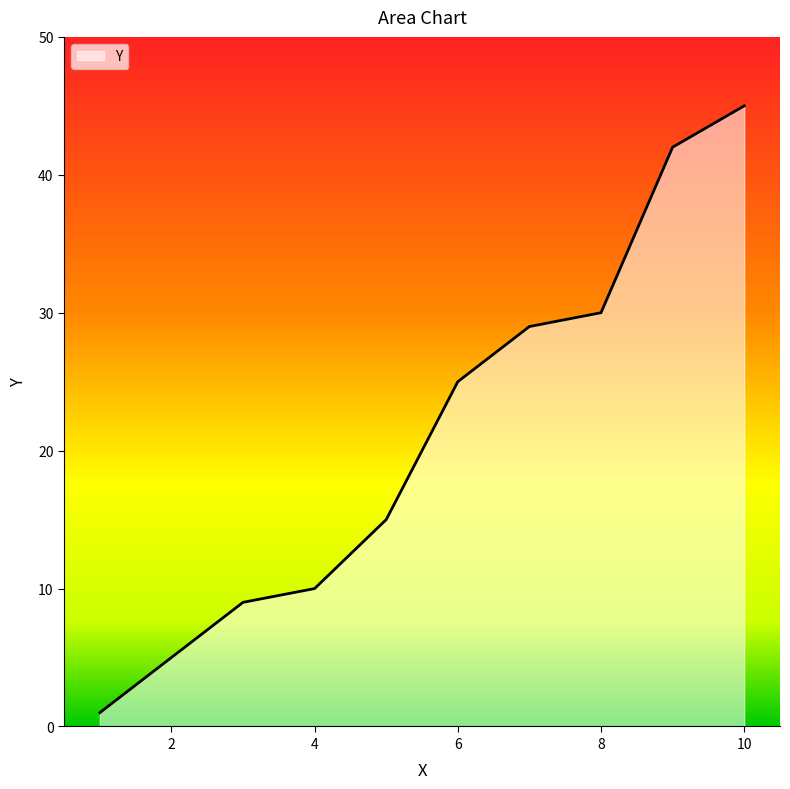

What is the greatest value displayed?

45